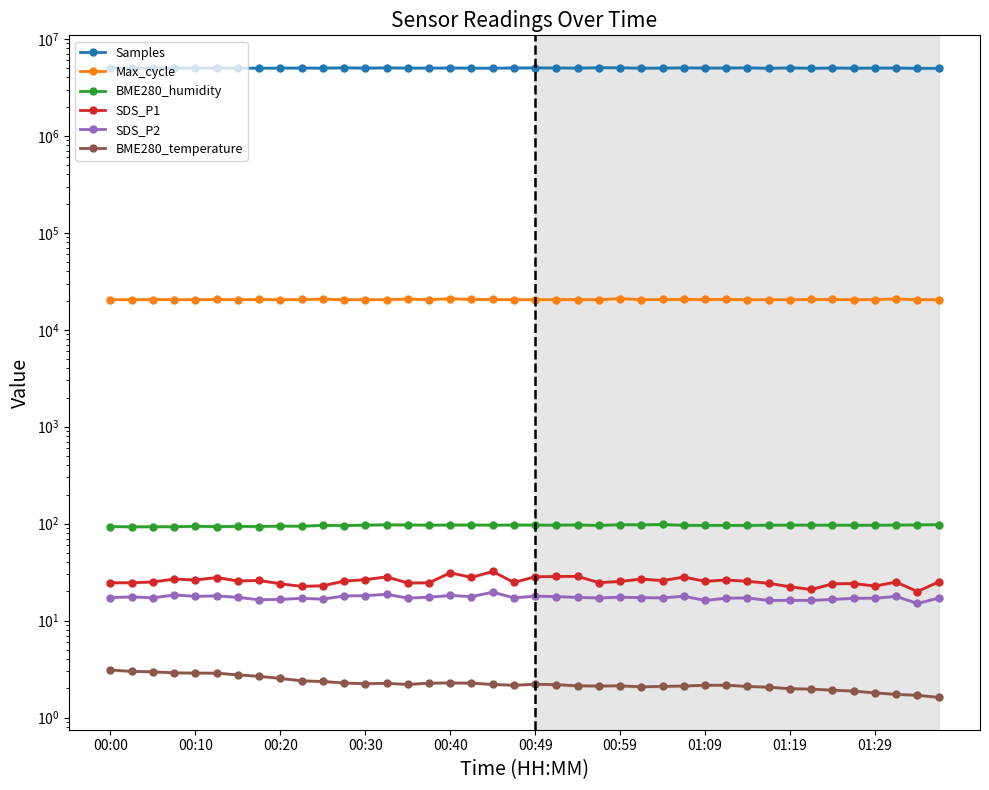

Is it true that Max_cycle equals 8163.3 at 10?

False